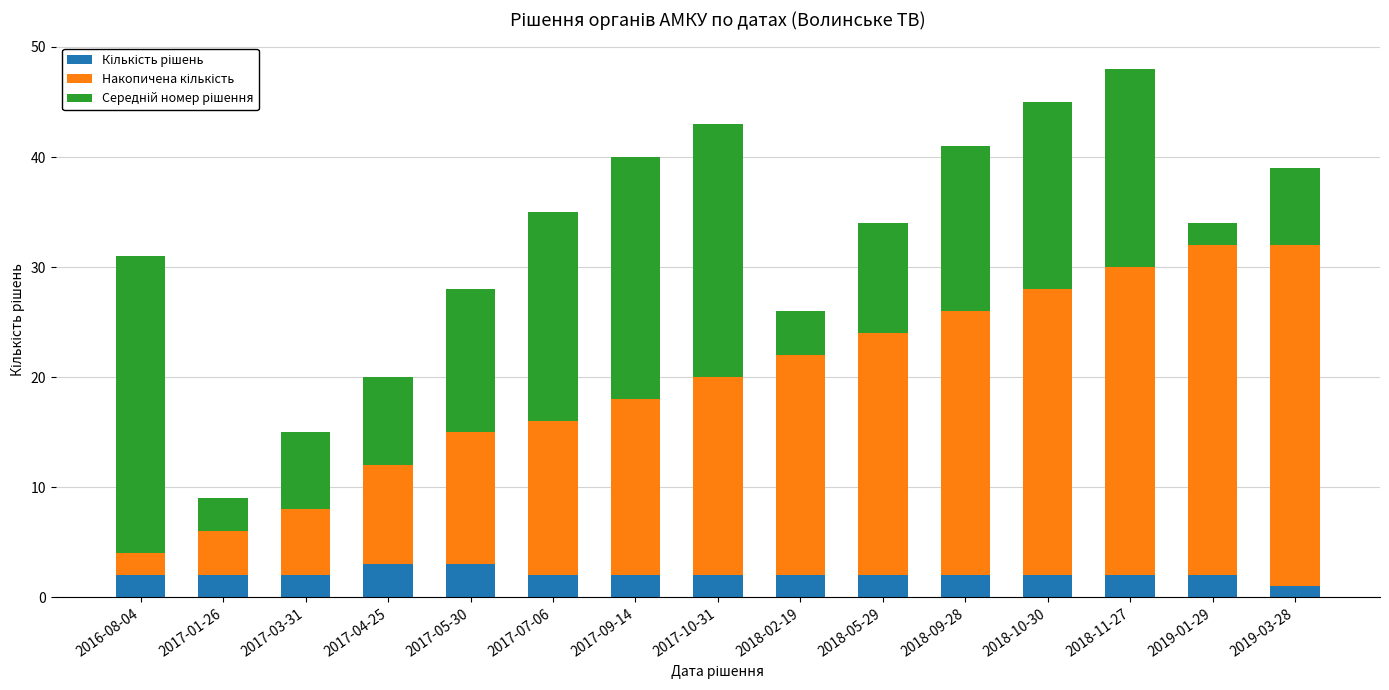

What is the total value across all series at 2018-09-28?

41